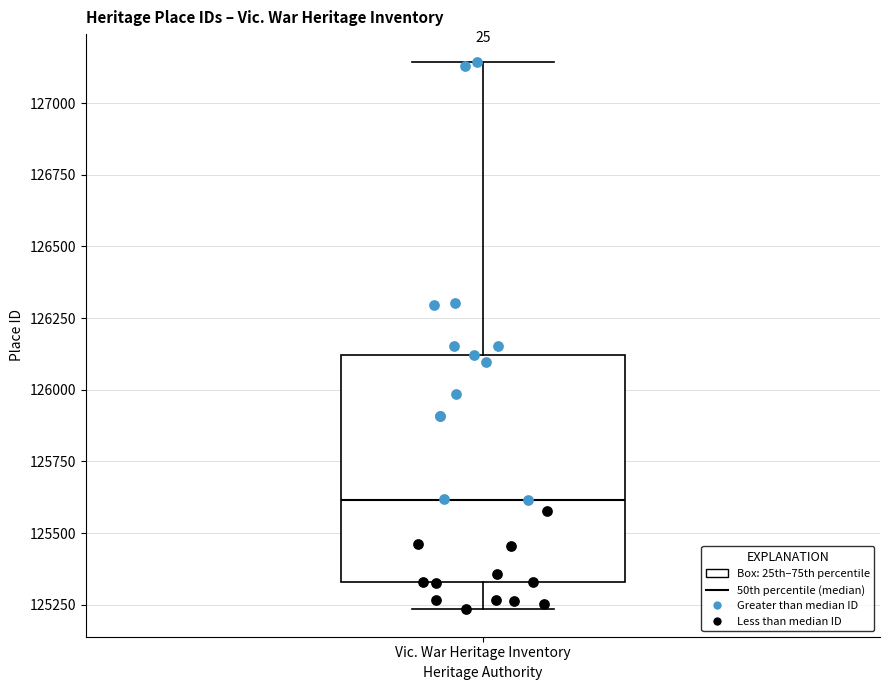

Transcribe this box plot: give where the median line is, the range the box spans, and where the two whiskers end, as read against the y-axis. The values are not printed on the chart, so give them approximately, as read against the axis.

median 125600, box 125350 to 126100, whiskers 125250 to 127150